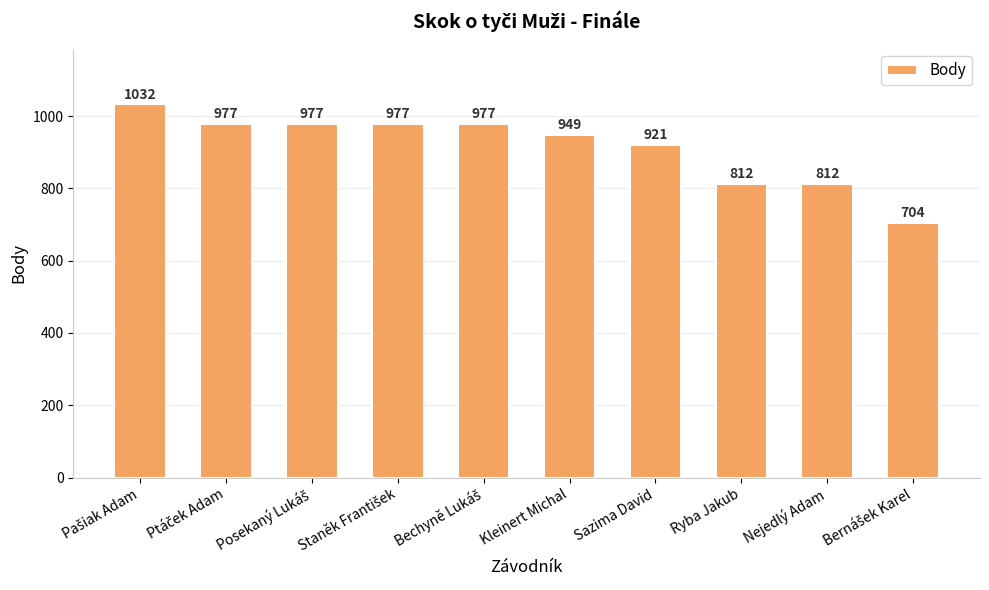

What is the approximate value at Nejedlý Adam, to the nearest 10?

810